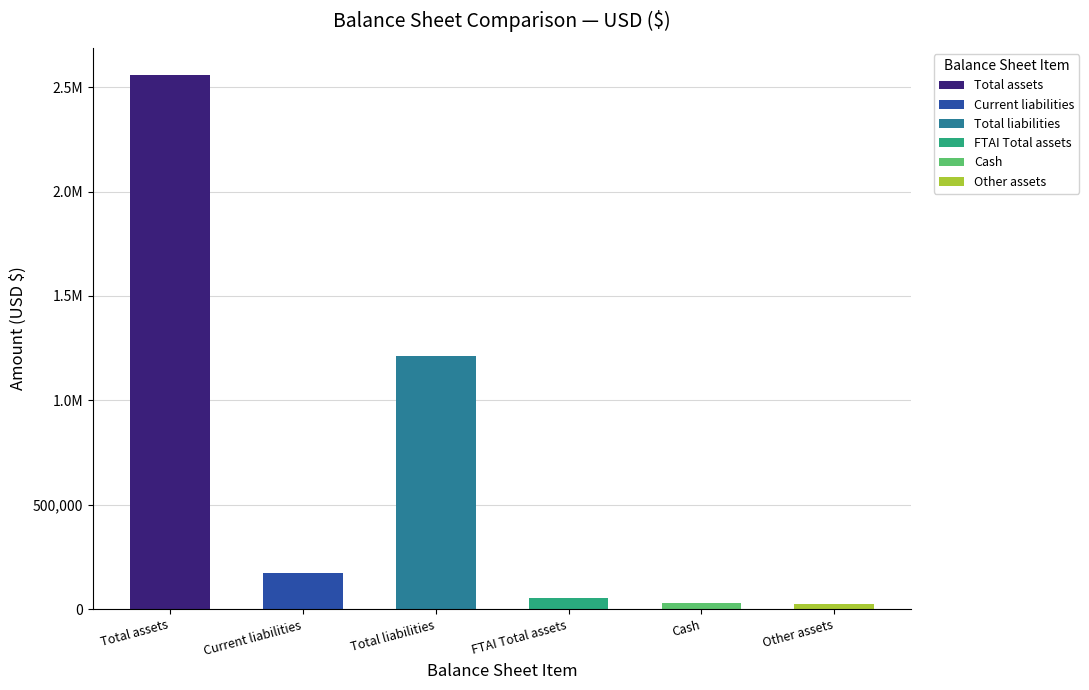

List the labels in order of value, smallest first.

Other assets, Cash, FTAI Total assets, Current liabilities, Total liabilities, Total assets